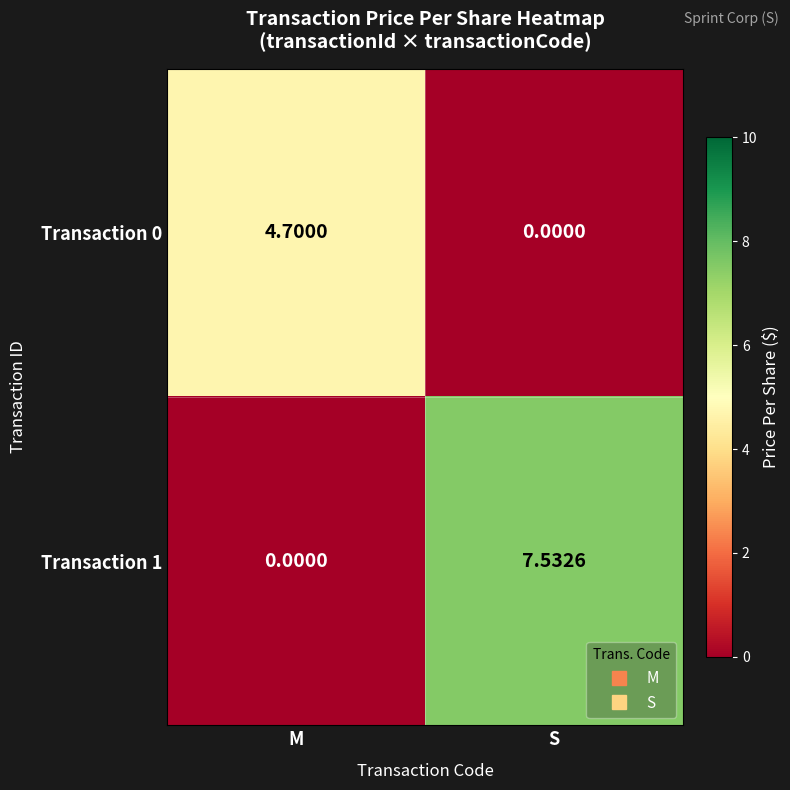

Which label corresponds to the largest value in the chart?

S